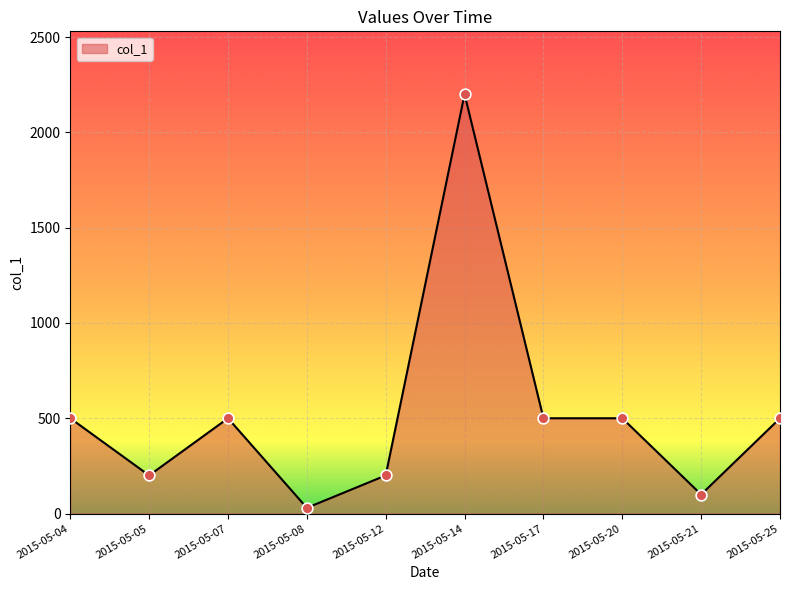

Approximately how many times larger is the value at 2015-05-07 compared to 2015-05-20?

1.0